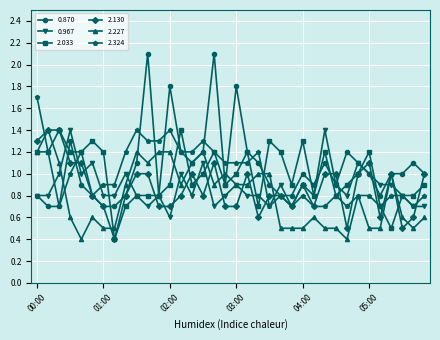

At how many categories does at least one series exceed 0?

36